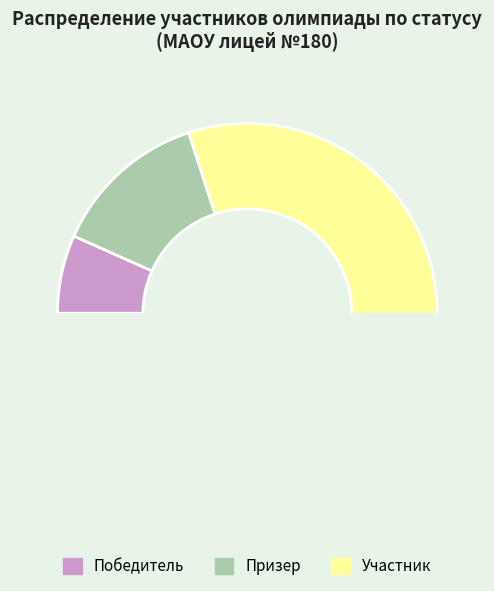

How many slices are in this pie chart?

3